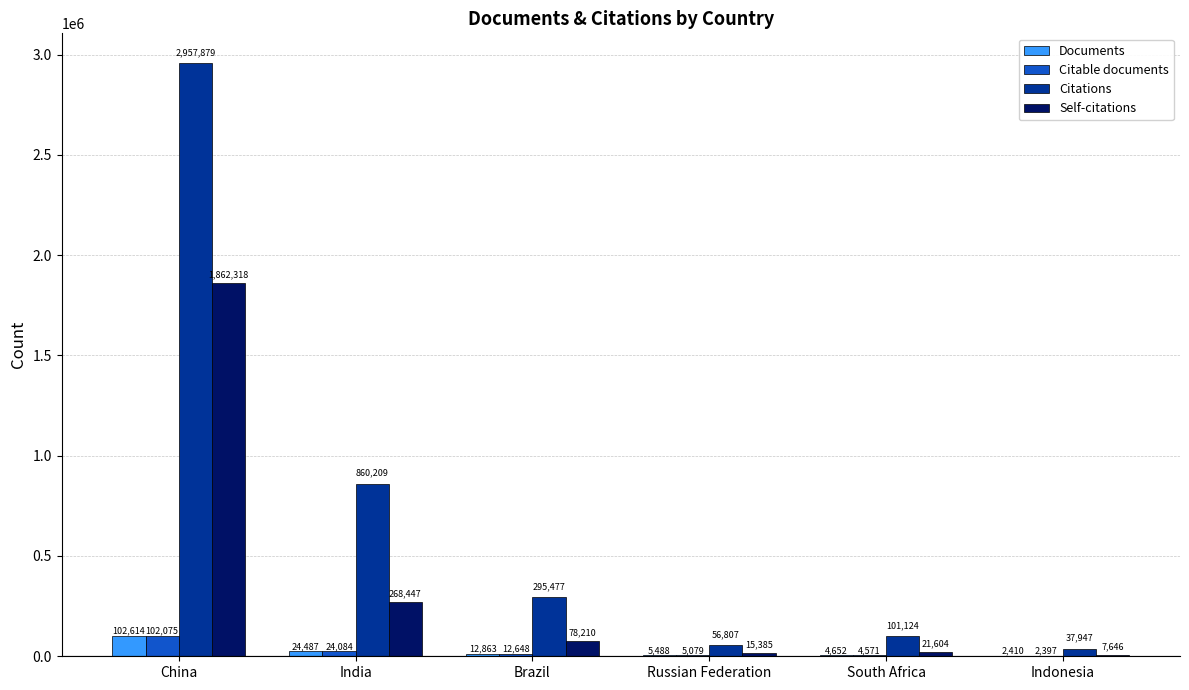

True or false: Self-citations has a value of 78210 at Brazil.

True